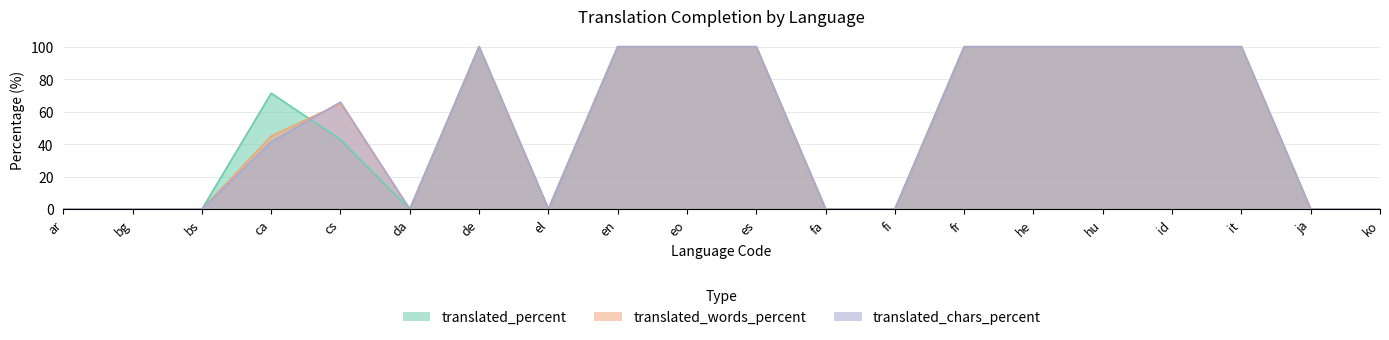

Rank the series by their maximum value, from lowest to highest.

translated_percent, translated_words_percent, translated_chars_percent